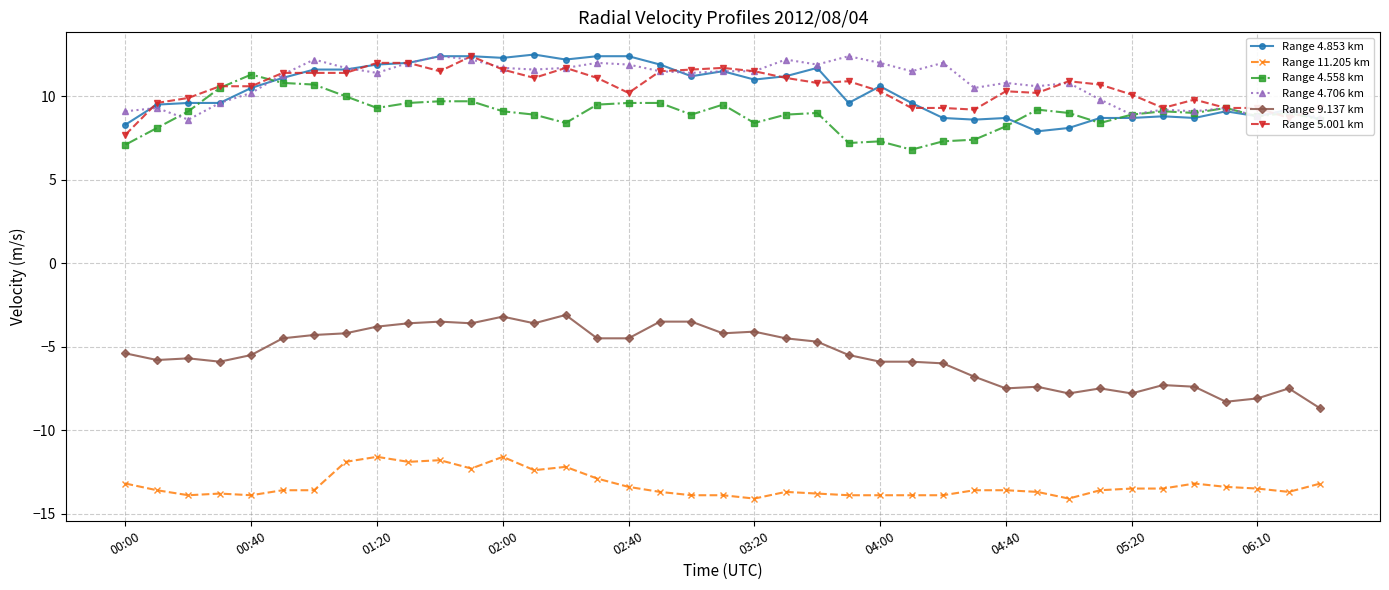

What are all the series names shown in the legend?

Range 4.853 km, Range 11.205 km, Range 4.558 km, Range 4.706 km, Range 9.137 km, Range 5.001 km